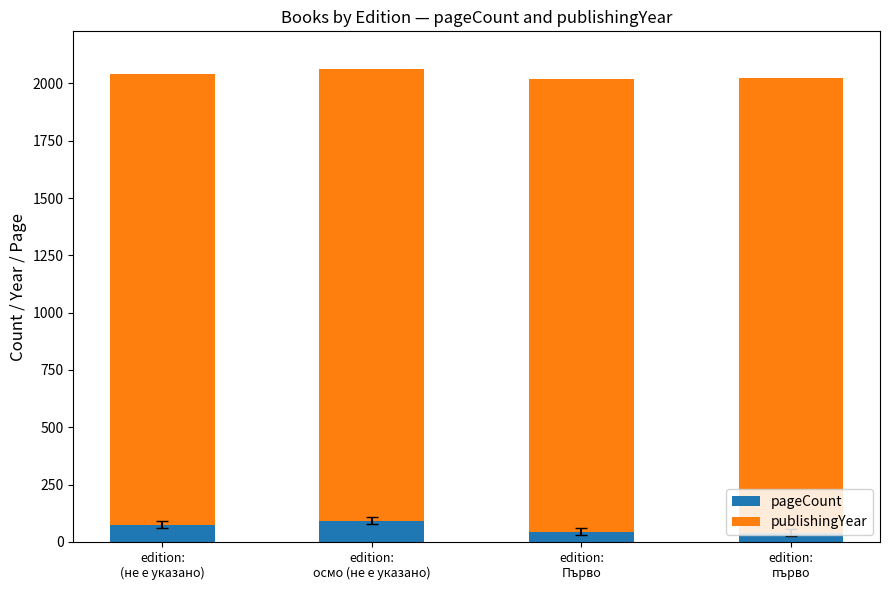

How many bars are there in total?

4